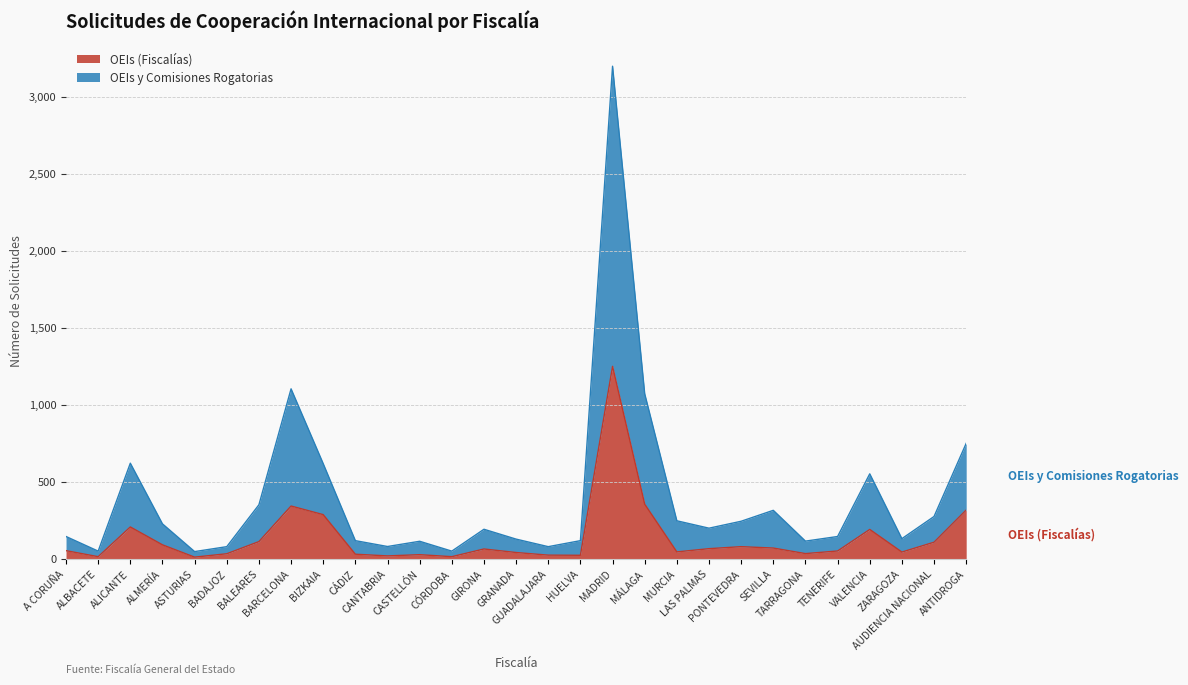

True or false: OEIs y Comisiones Rogatorias and OEIs (Fiscalías) cross at least once.

False